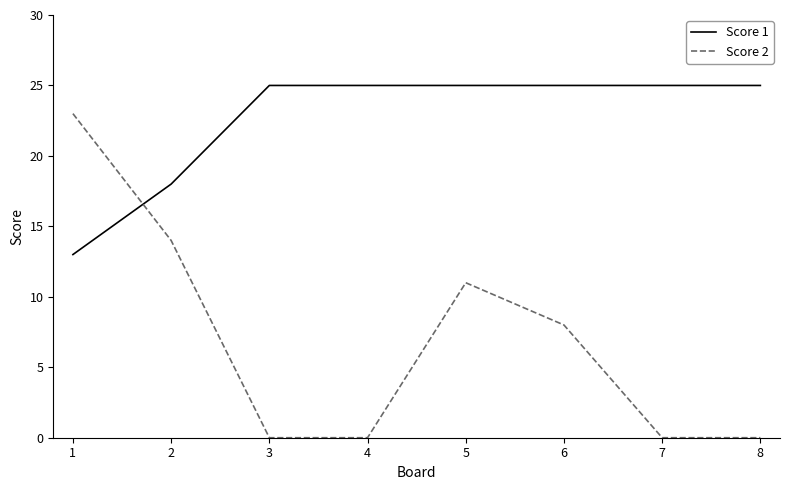

Reading right to left, extract all data points from this chart.

Score 1: 25	25	25	25	25	25	18	13
Score 2: 0	0	8	11	0	0	14	23